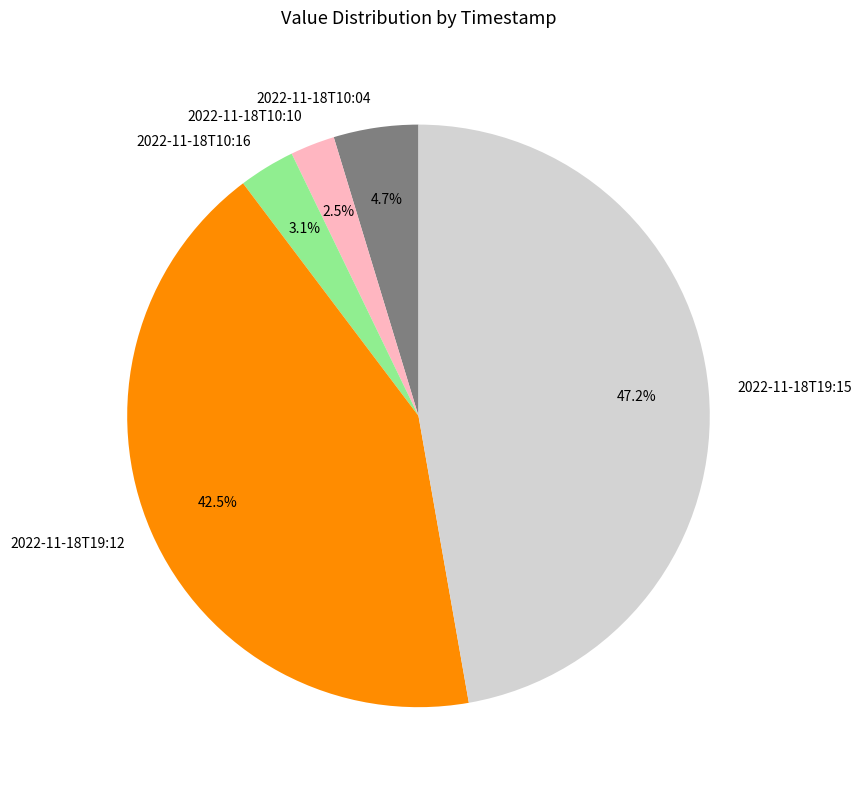

Does 2022-11-18T10:10 represent more than half of the total?

No